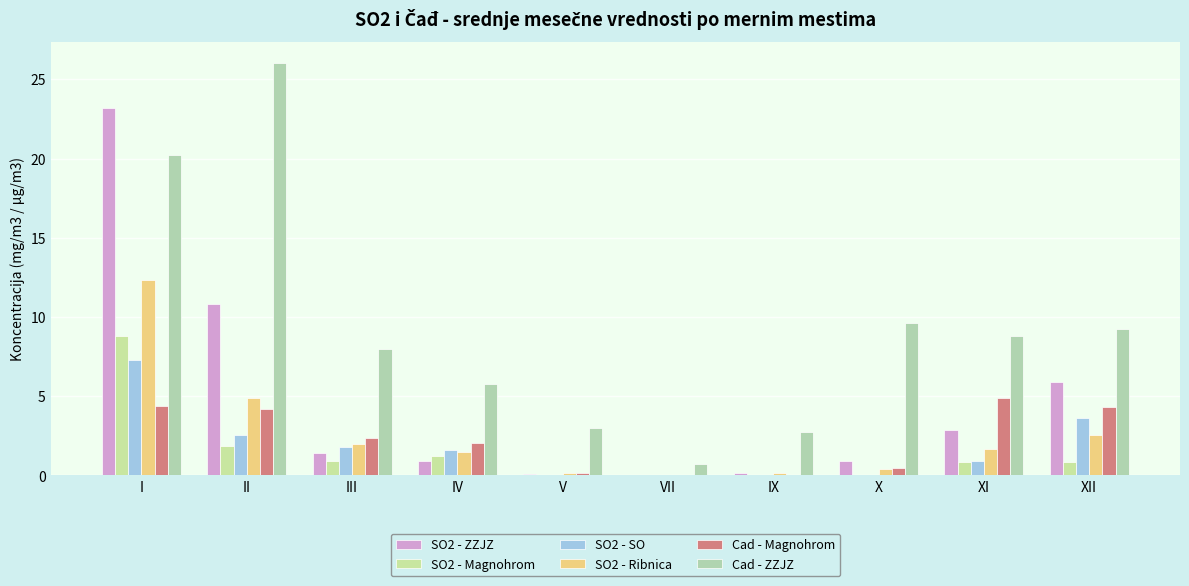

True or false: Cad - Magnohrom has a value of 2.6 at XII.

False